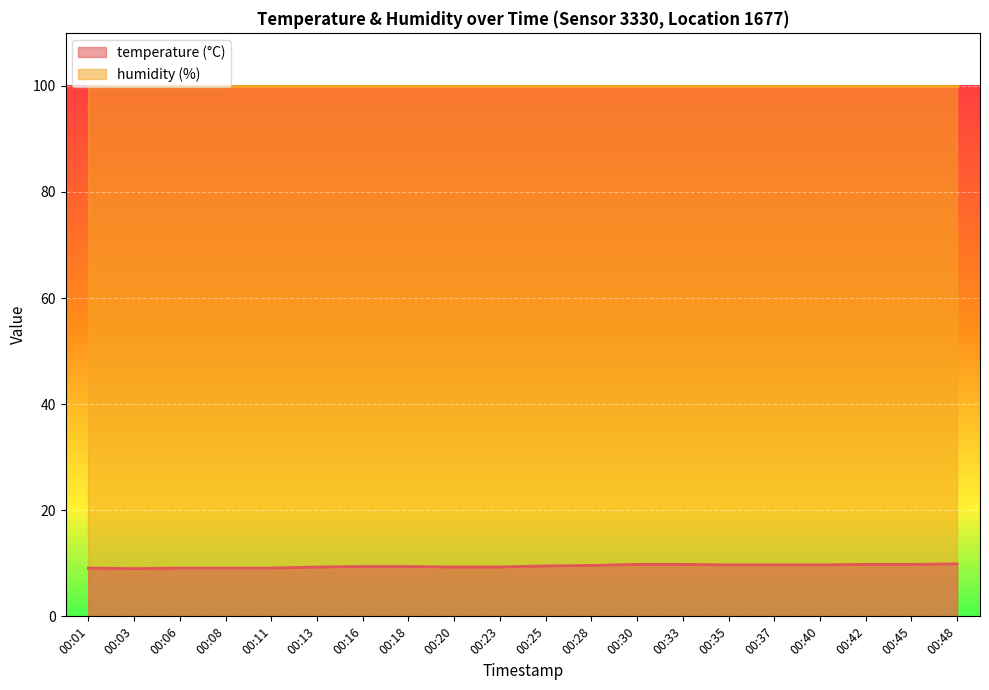

How many series are shown in this chart?

2